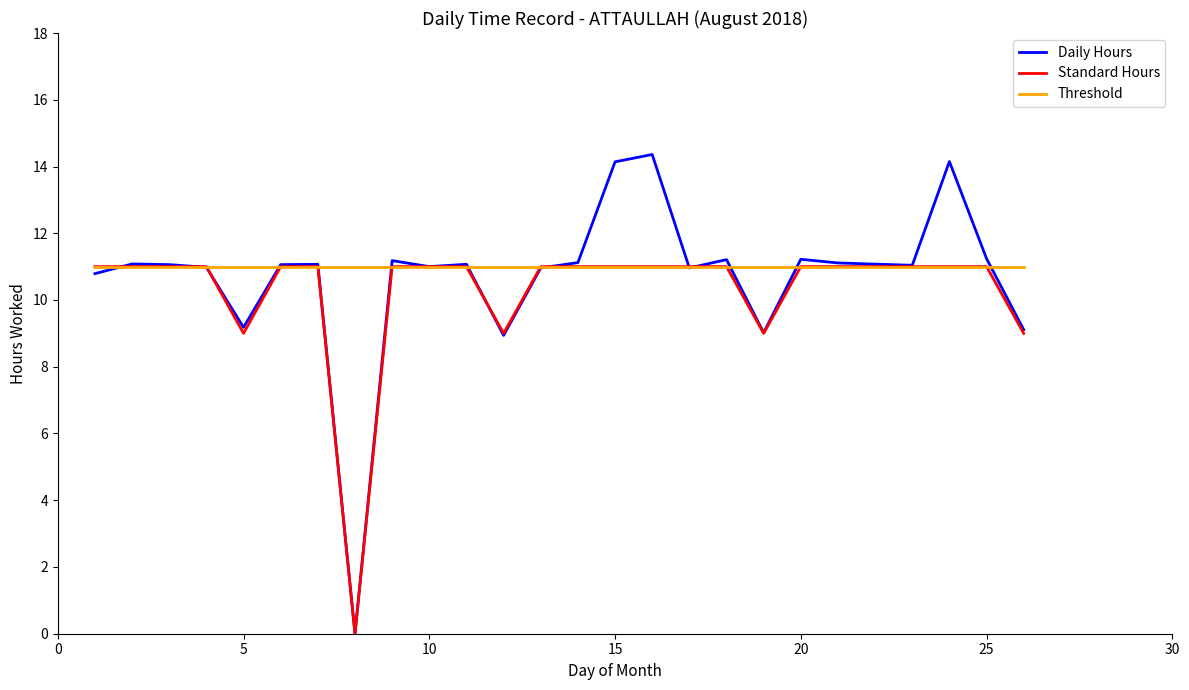

Which series has the largest total across all categories?

Threshold